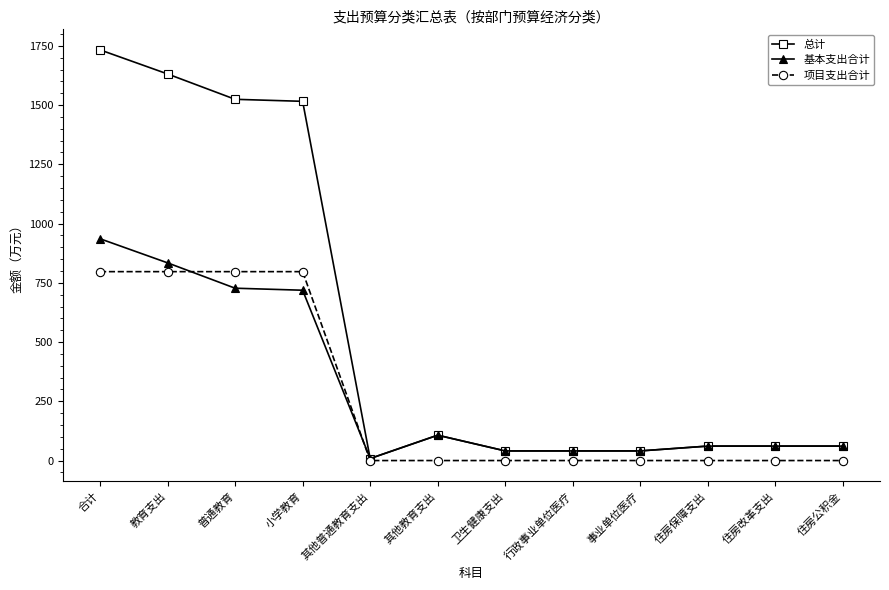

What is the difference between the highest and lowest values at 行政事业单位医疗?

40.7